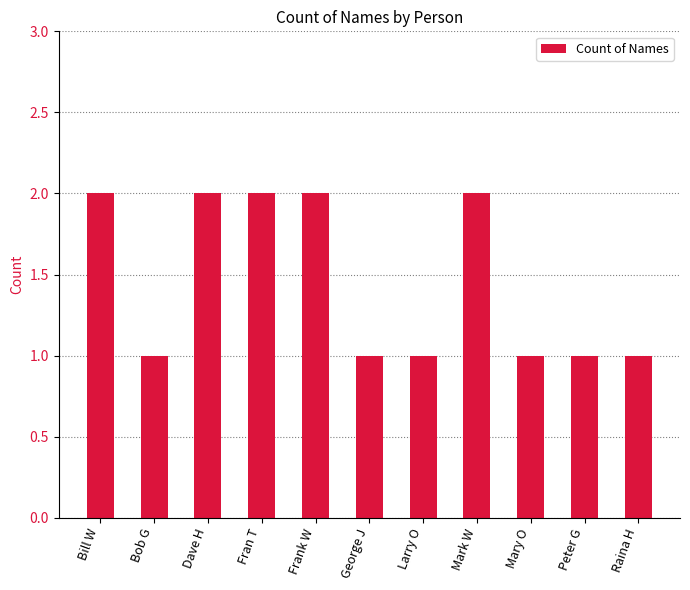

True or false: the data shows 2 at Fran T.

True